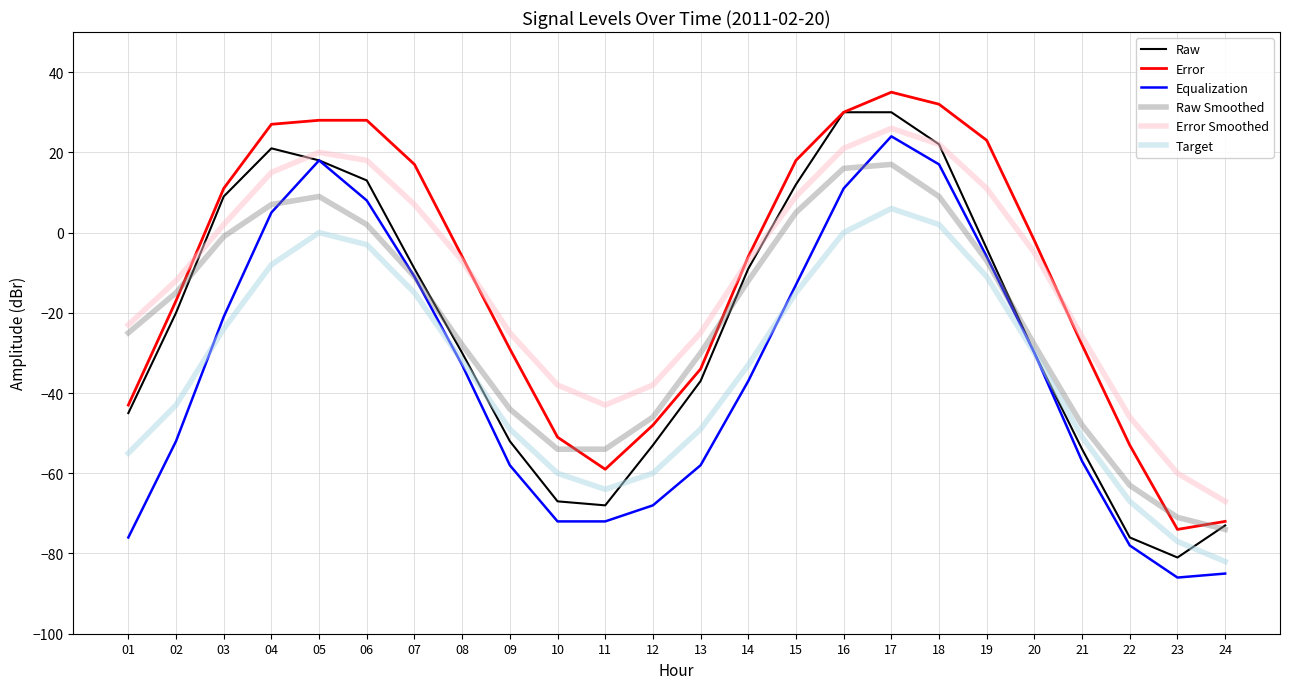

Is the value of Error at 23 greater than the value of Raw at 16?

No